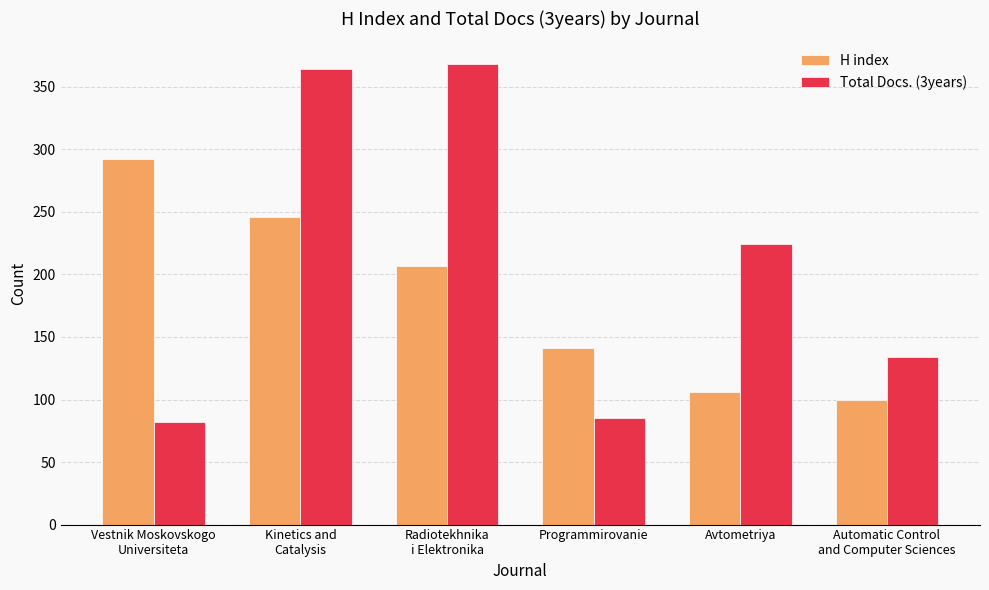

Where does the Total Docs. (3years) series first go above 224?

Kinetics and
Catalysis